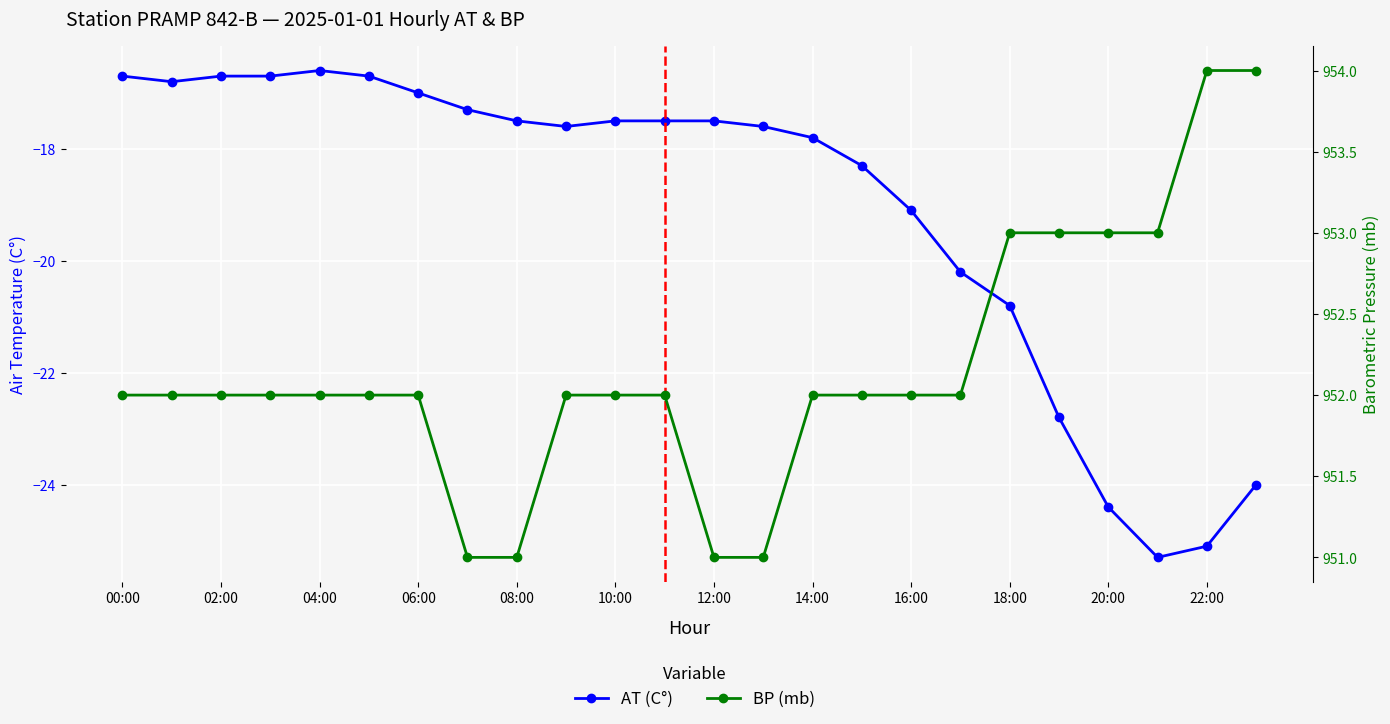

What is the highest value of the BP (mb) series?

954.0